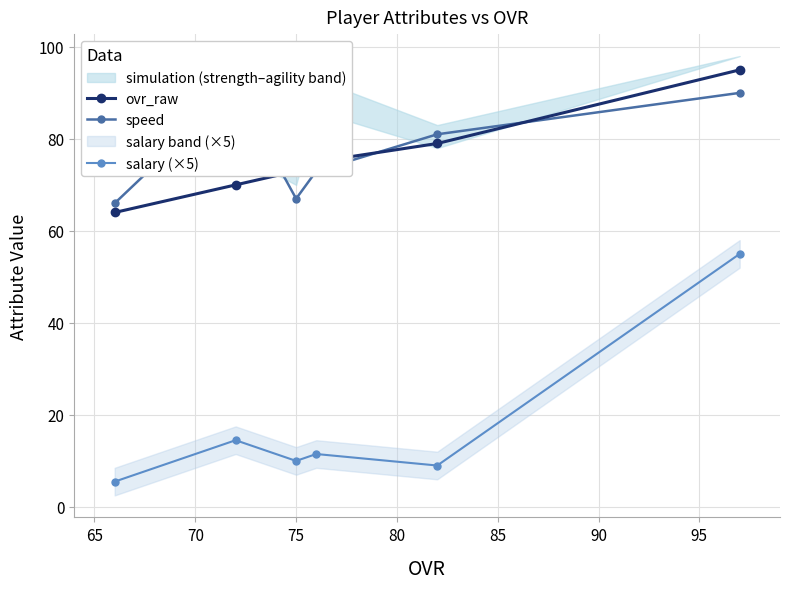

What is the maximum value for speed?

91.0